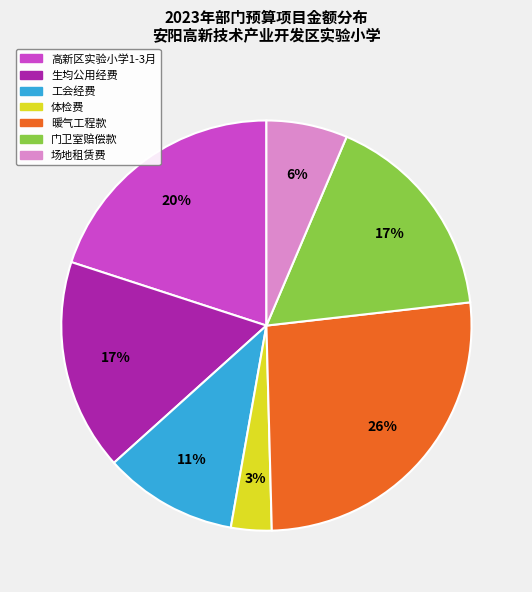

Combined, do 工会经费 and 暖气工程款 account for over 50%?

No